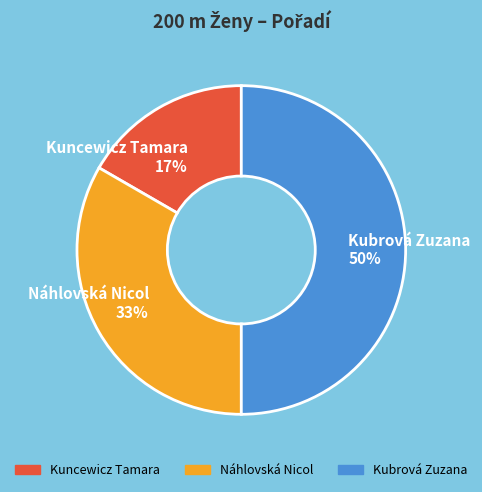

Approximately how many times larger is the value at Náhlovská Nicol 33% compared to Kubrová Zuzana 50%?

0.7